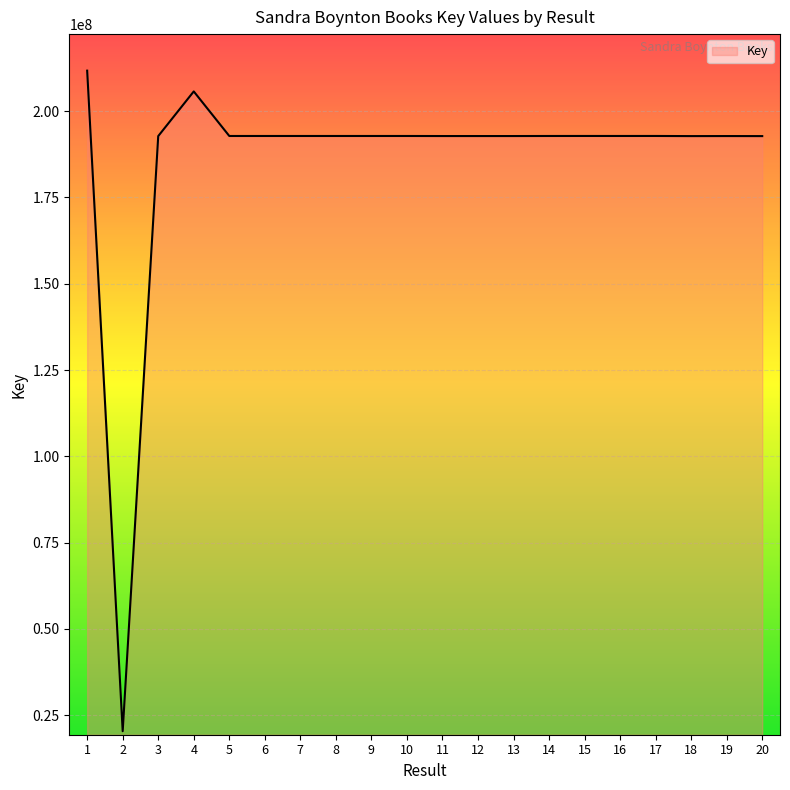

True or false: the data shows 192779649 at 13.

True